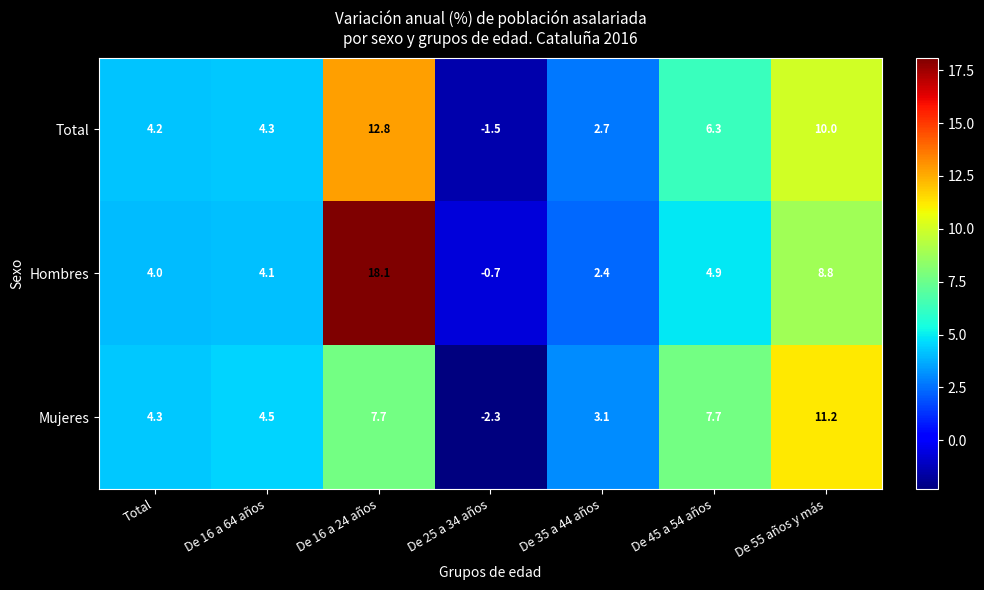

Reading left to right, transcribe all the data shown in this chart.

Total: 4.2	4.3	12.8	-1.5	2.7	6.3	10.0
Hombres: 4.0	4.1	18.1	-0.7	2.4	4.9	8.8
Mujeres: 4.3	4.5	7.7	-2.3	3.1	7.7	11.2